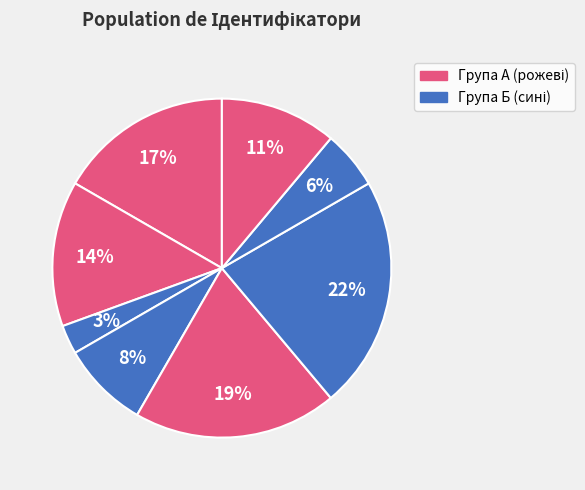

Count the number of slices in the pie.

8